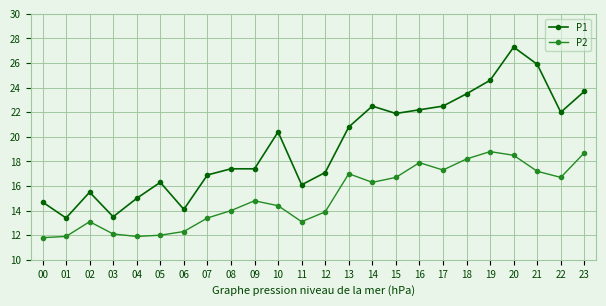

What is the difference between the maximum and minimum values in the P2 series?

7.0